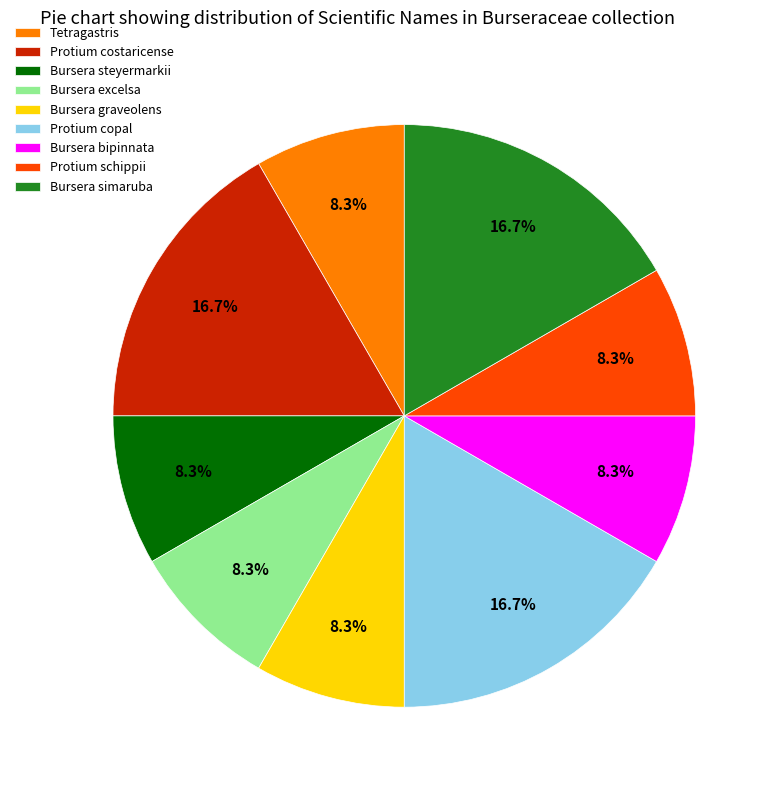

Combined, do Bursera steyermarkii and Bursera bipinnata account for over 50%?

No